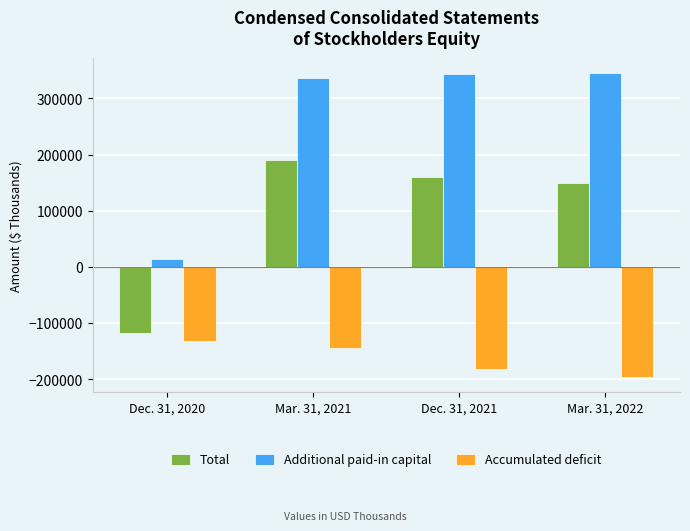

Rank the categories by Additional paid-in capital value from lowest to highest.

Dec. 31, 2020, Mar. 31, 2021, Dec. 31, 2021, Mar. 31, 2022